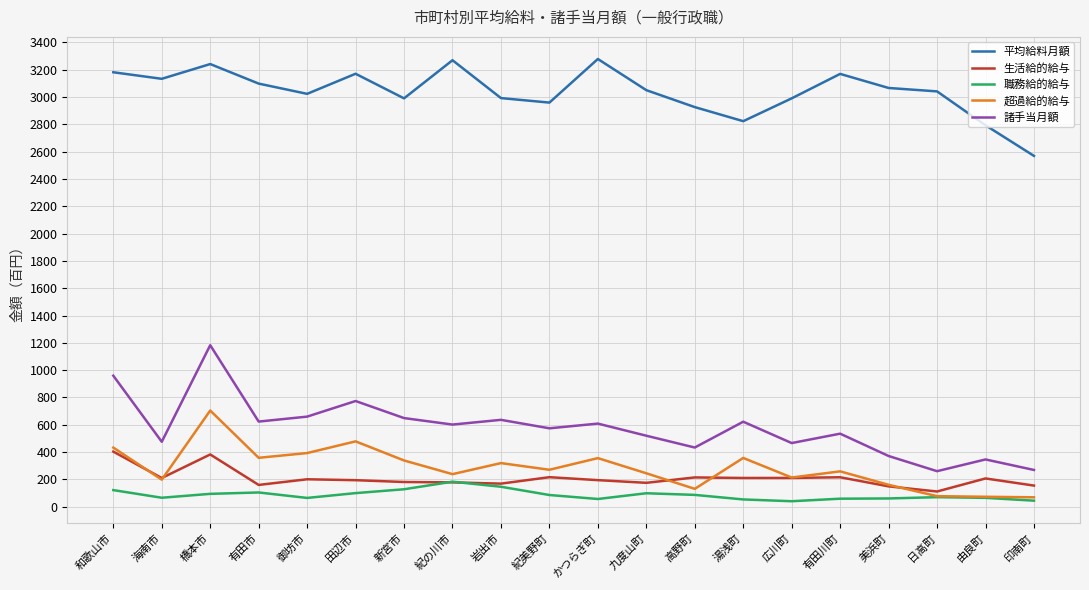

What is the maximum value for 生活給的給与?

404.0